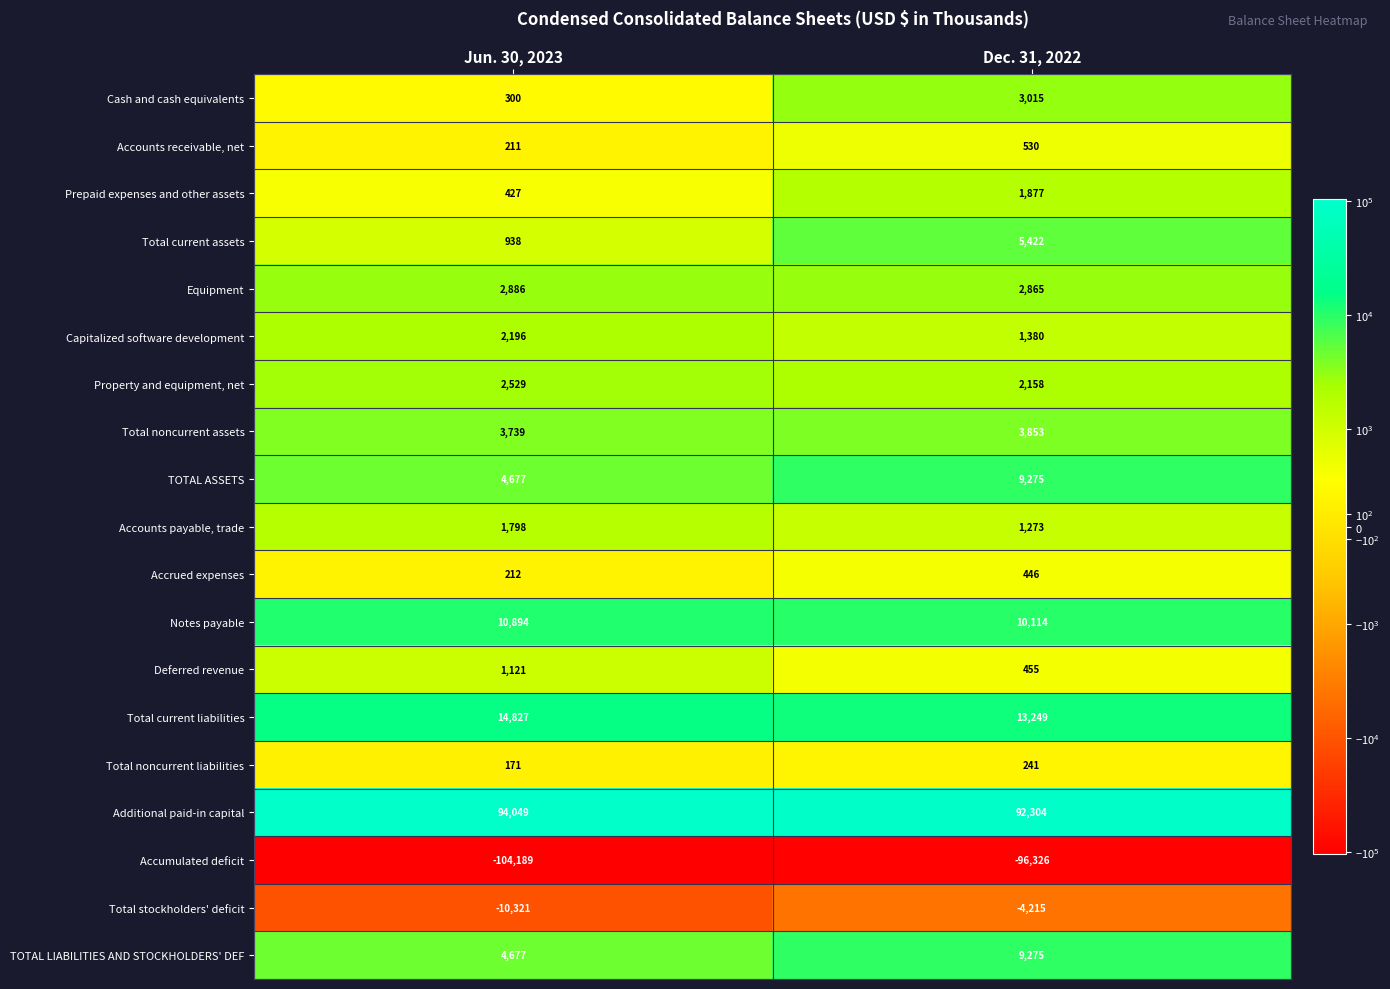

What is the difference between the maximum and minimum values in the TOTAL ASSETS series?

4598